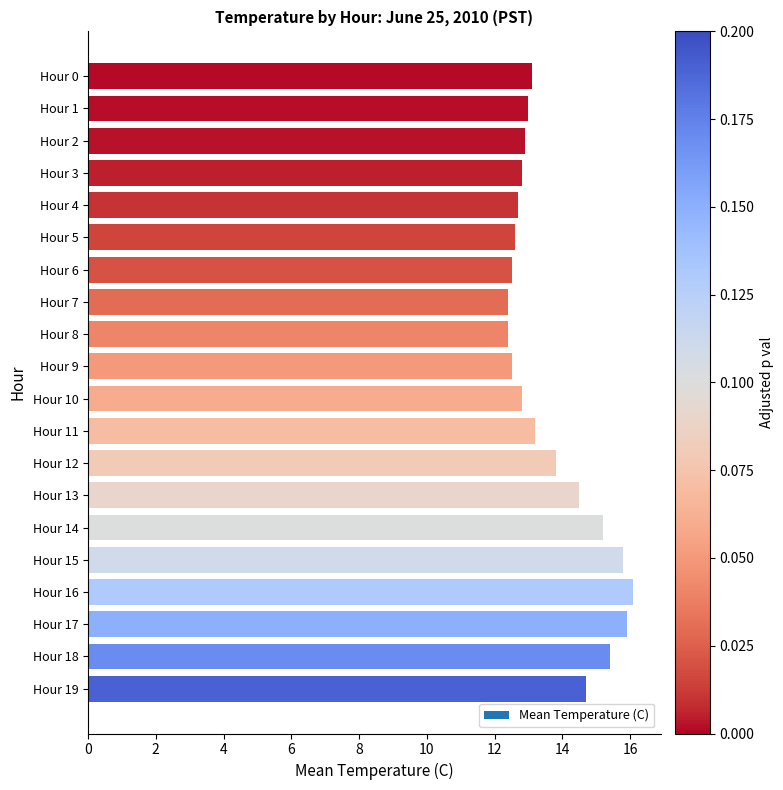

Reading bottom to top, what are all the values shown in this chart?

Hour 19=14.7	Hour 18=15.4	Hour 17=15.9	Hour 16=16.1	Hour 15=15.8	Hour 14=15.2	Hour 13=14.5	Hour 12=13.8	Hour 11=13.2	Hour 10=12.8	Hour 9=12.5	Hour 8=12.4	Hour 7=12.4	Hour 6=12.5	Hour 5=12.6	Hour 4=12.7	Hour 3=12.8	Hour 2=12.9	Hour 1=13.0	Hour 0=13.1